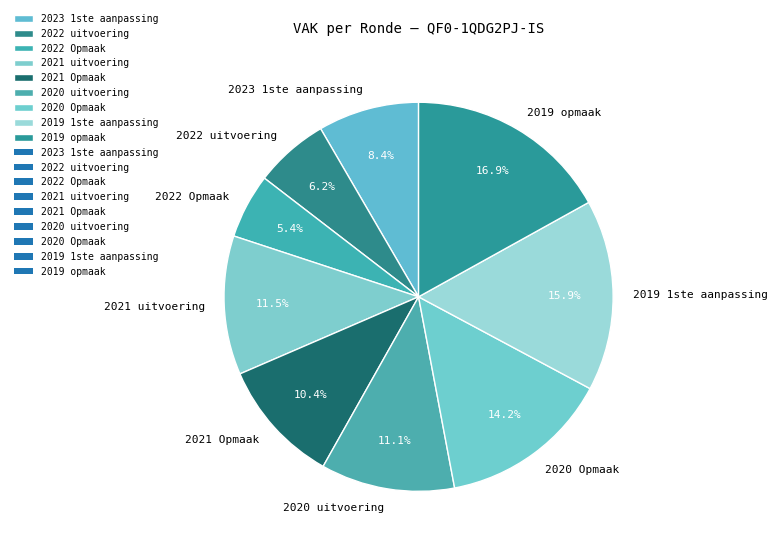

Which slice is the largest?

2019 opmaak